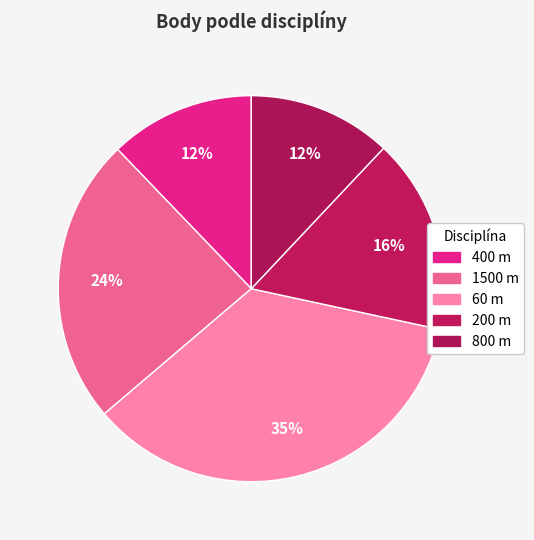

Does 60 m represent more than half of the total?

No